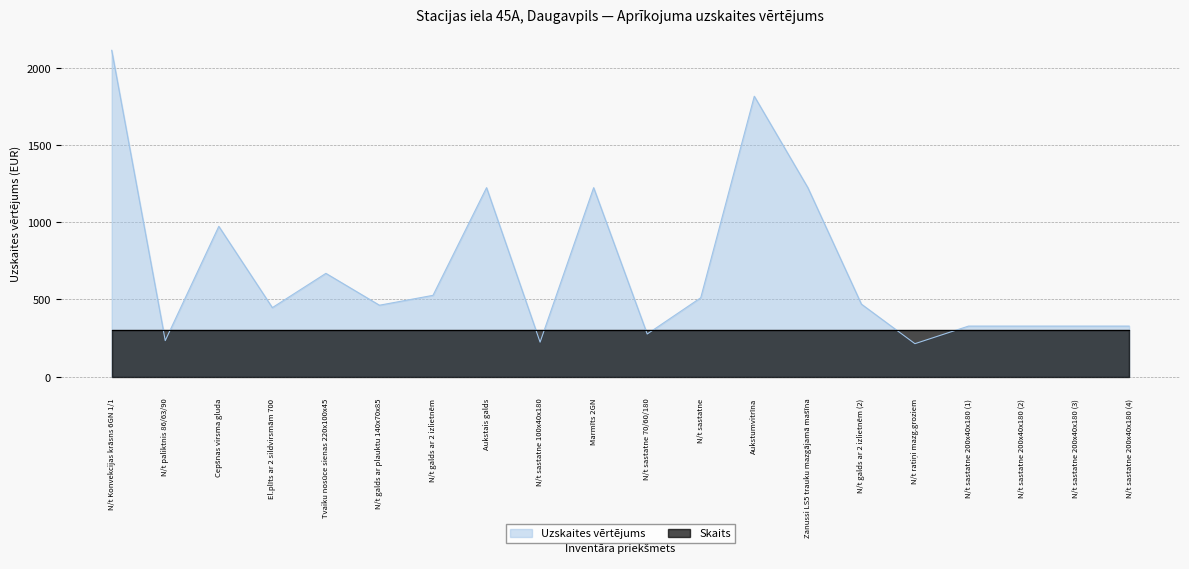

True or false: the data has more than 2 interior local peaks.

True